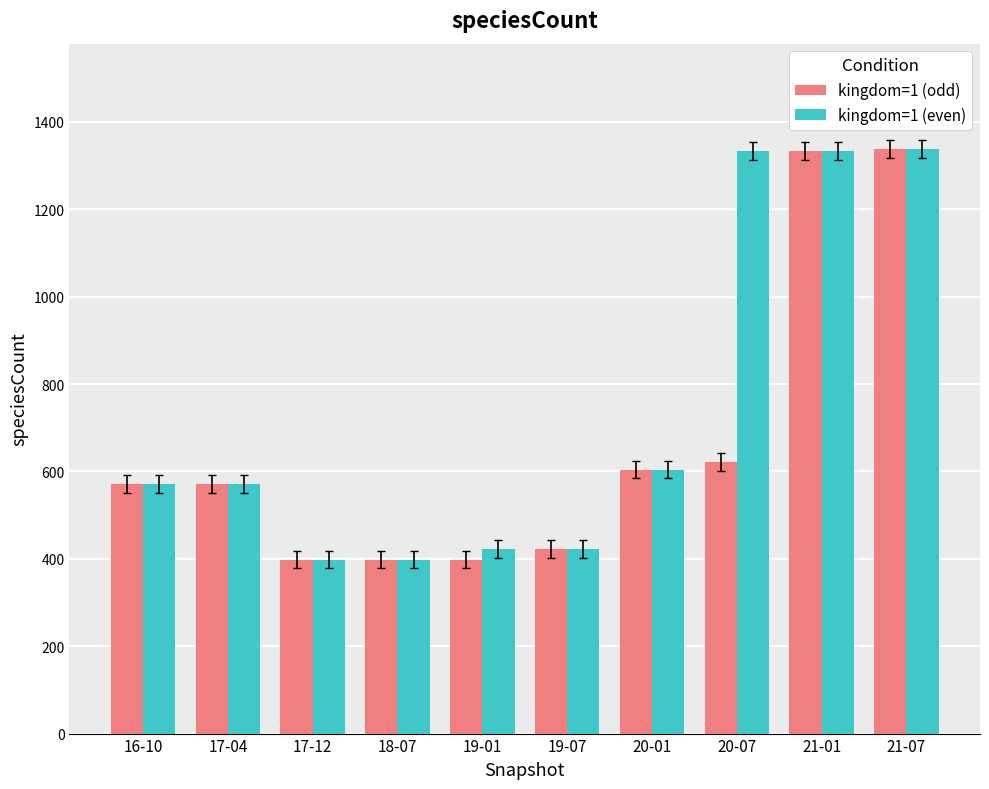

What is the sum of the kingdom=1 (odd) values at 21-01 and 21-07?

2671